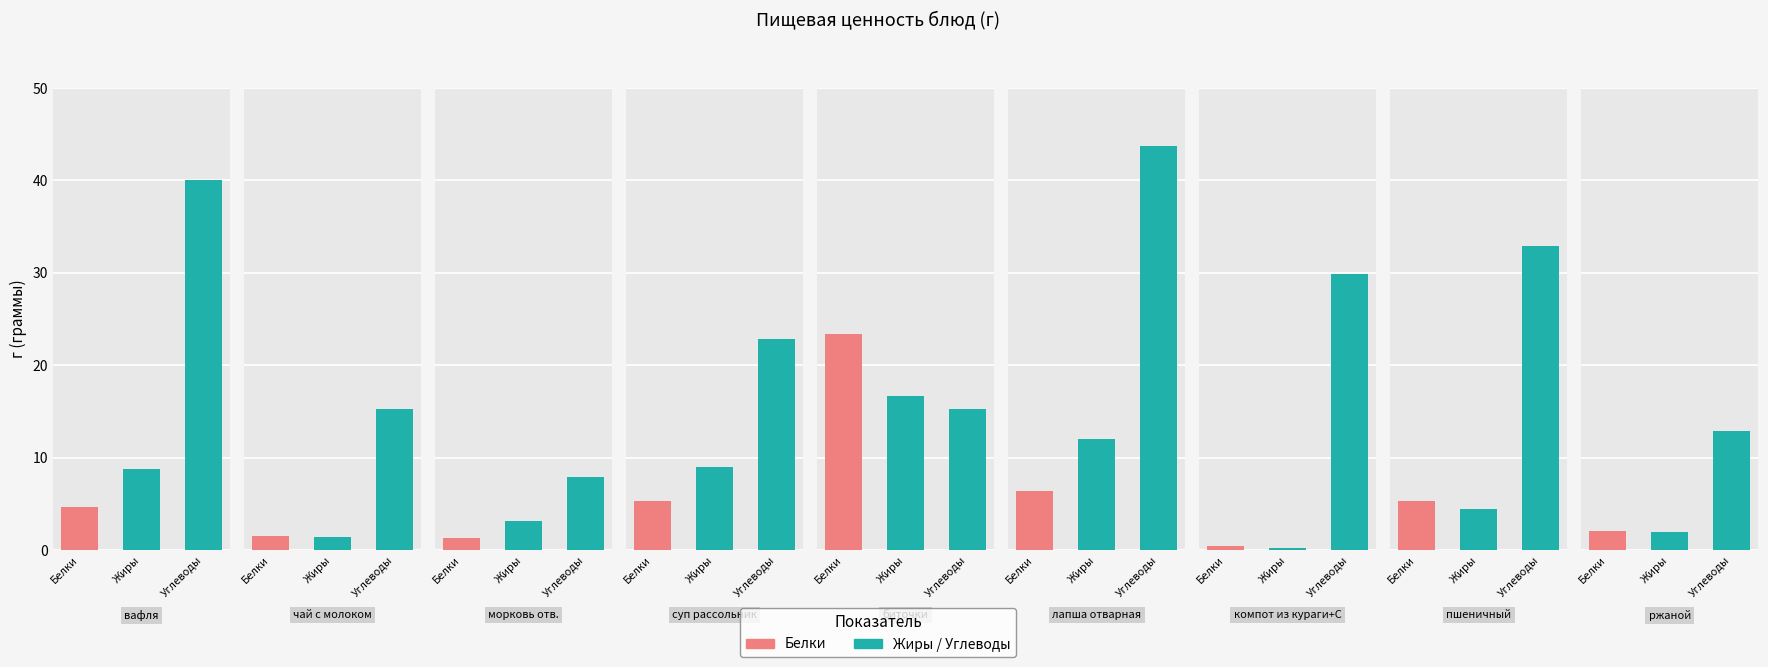

What is the label of the 9th bar from the left?

ржаной